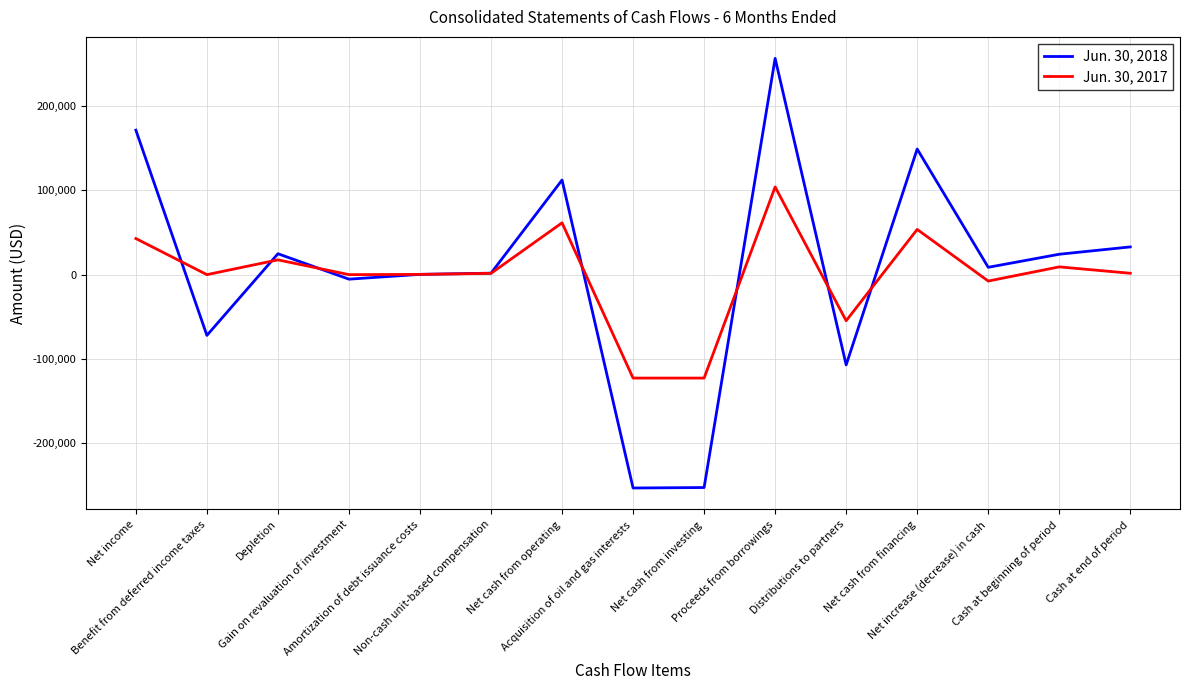

What is the smallest value displayed?

-253056